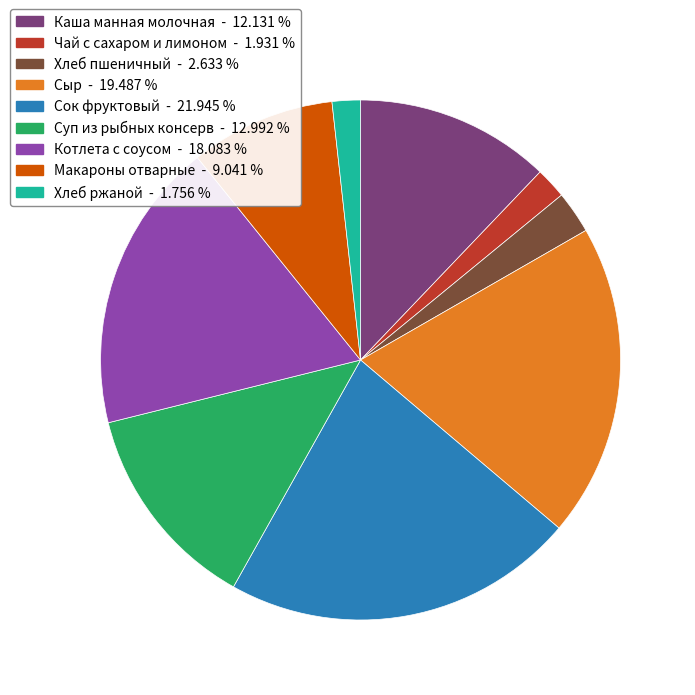

Which slice is the largest?

Сок фруктовый